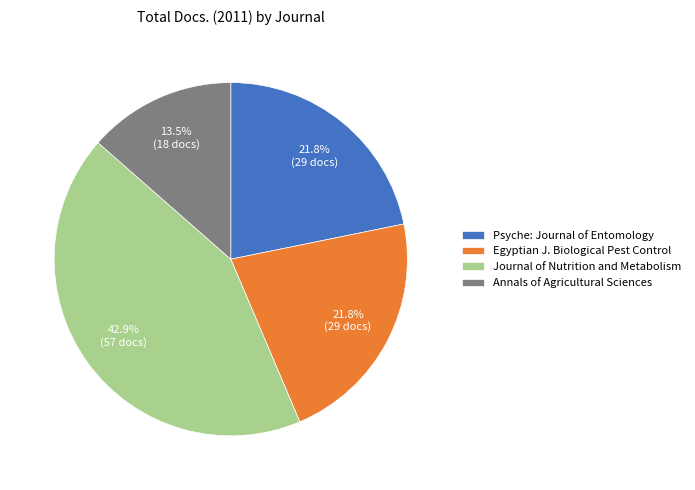

Is there a majority slice in this chart?

No